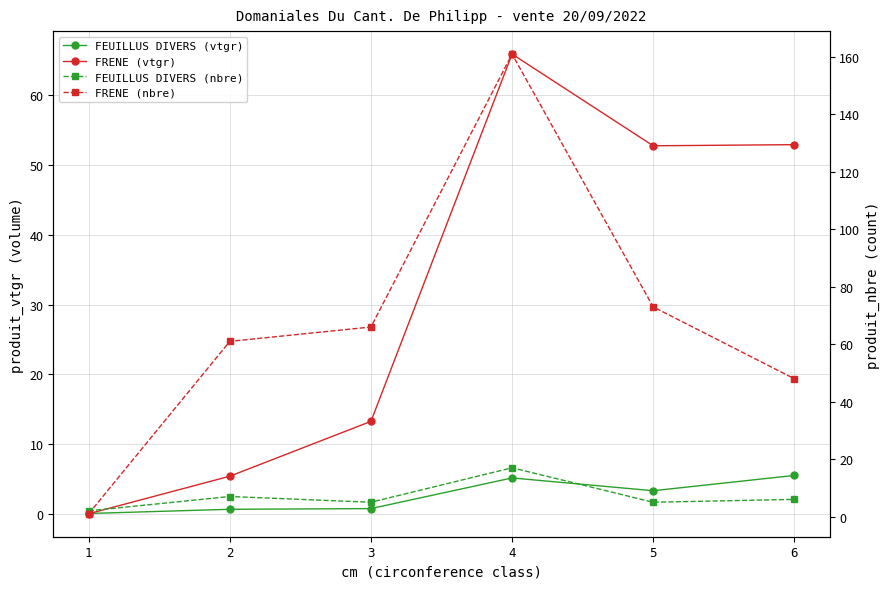

What is the difference between the maximum and minimum values in the FRENE (nbre) series?

160.0